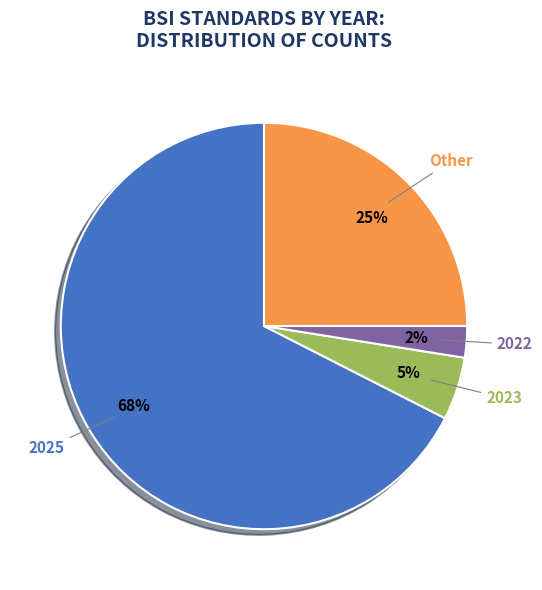

Rank the categories by value from highest to lowest.

2025, Other, 2023, 2022